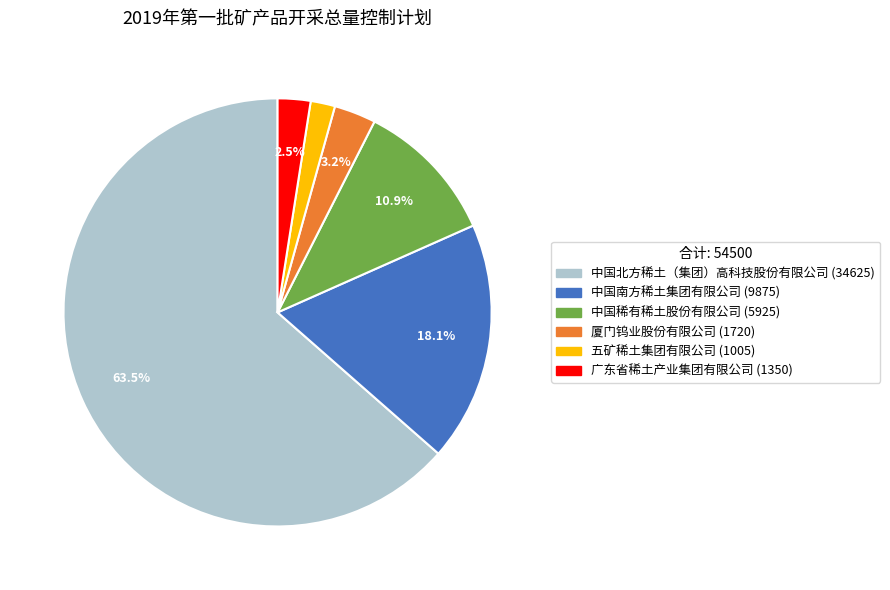

To the nearest percent, what is the average slice percentage?

17%